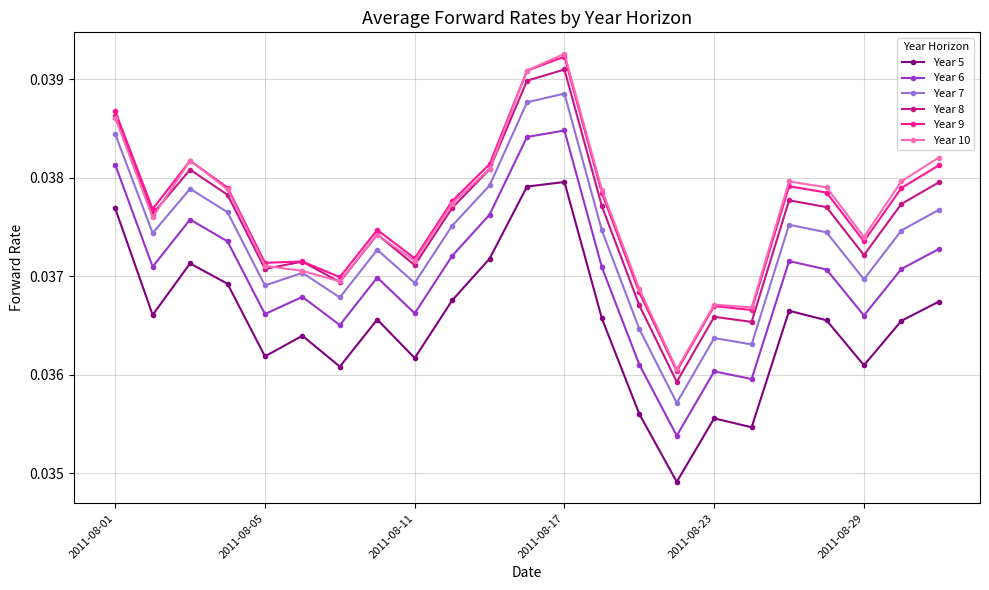

Is this an area chart (filled region under the line)?

No